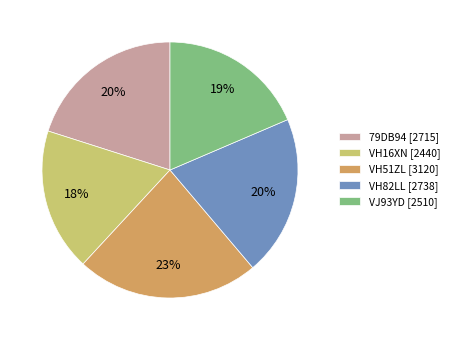

Which category has the biggest portion of the pie?

VH51ZL